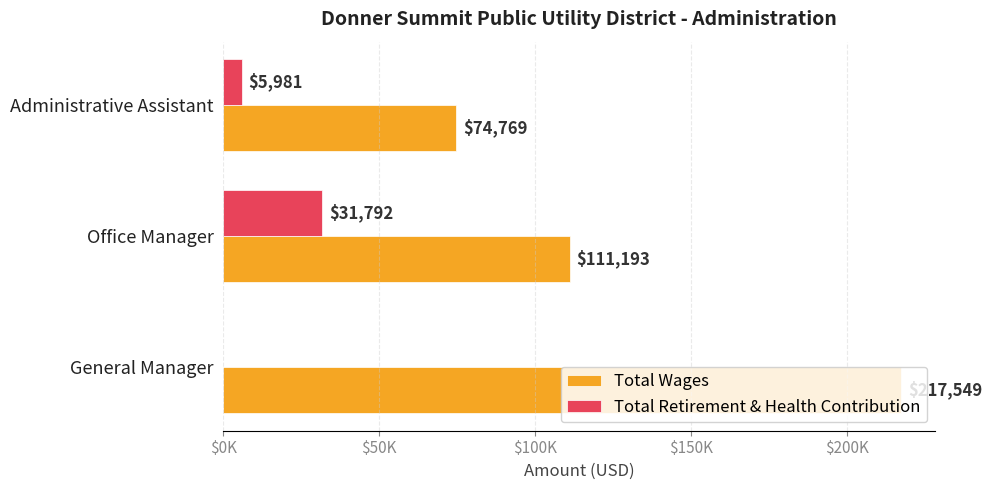

What are all the series names shown in the legend?

Total Wages, Total Retirement & Health Contribution